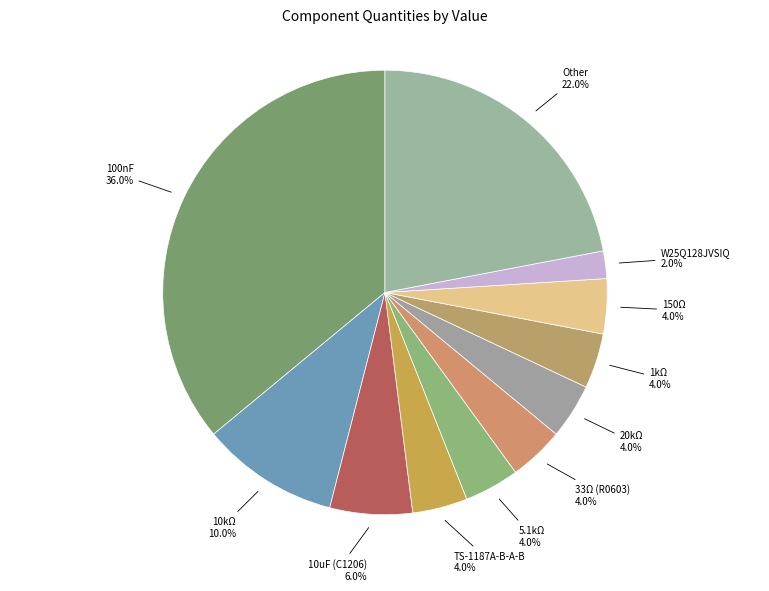

Count the number of slices in the pie.

11